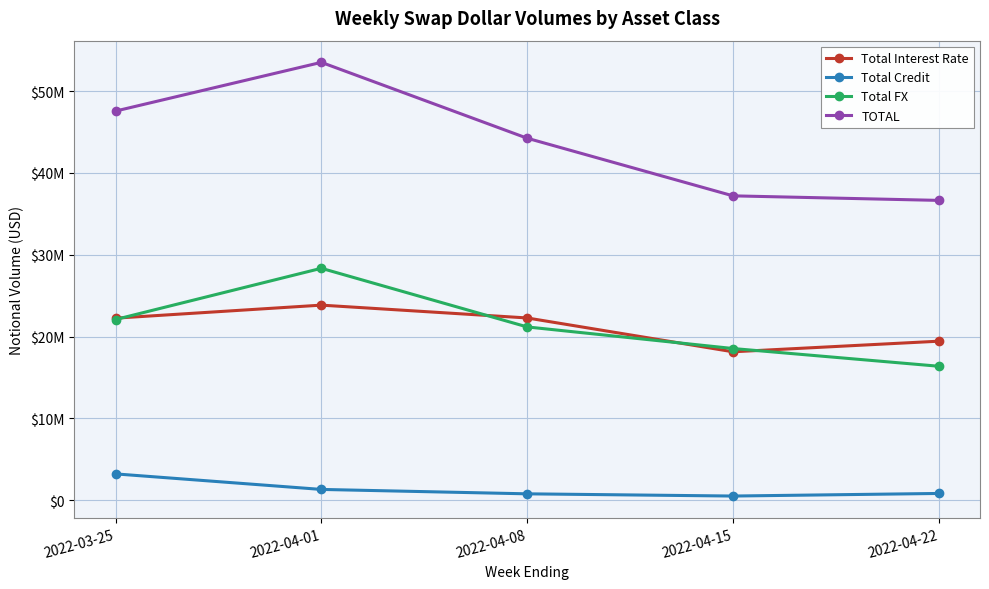

At how many categories does at least one series exceed 46404299?

2